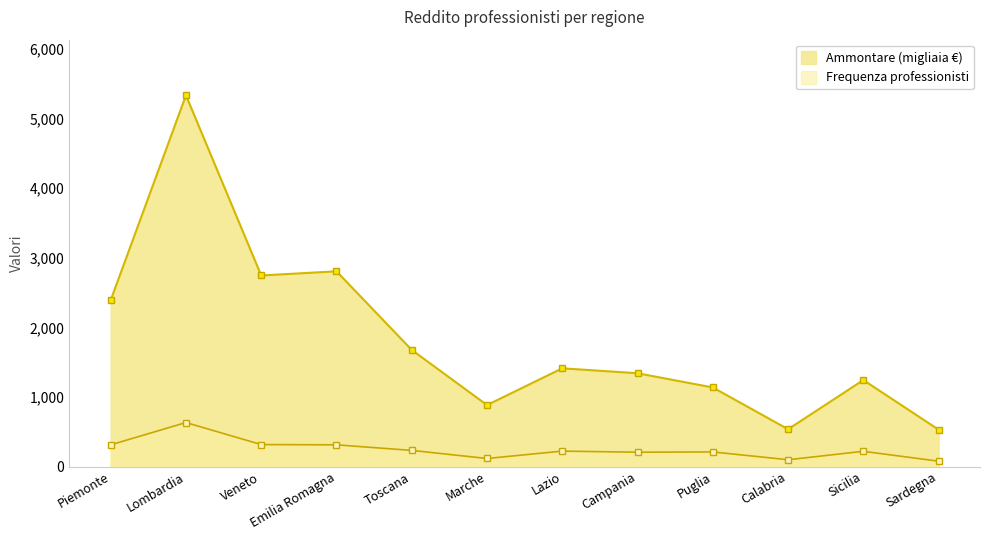

What is the label of the 10th point from the left?

Calabria